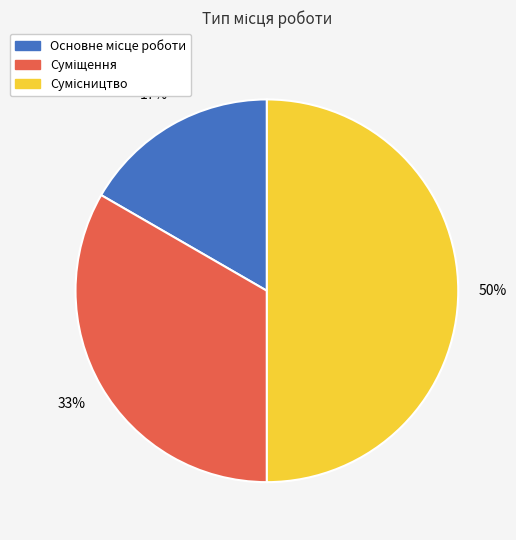

To the nearest percent, what is the difference between the largest and smallest slice percentages?

33%